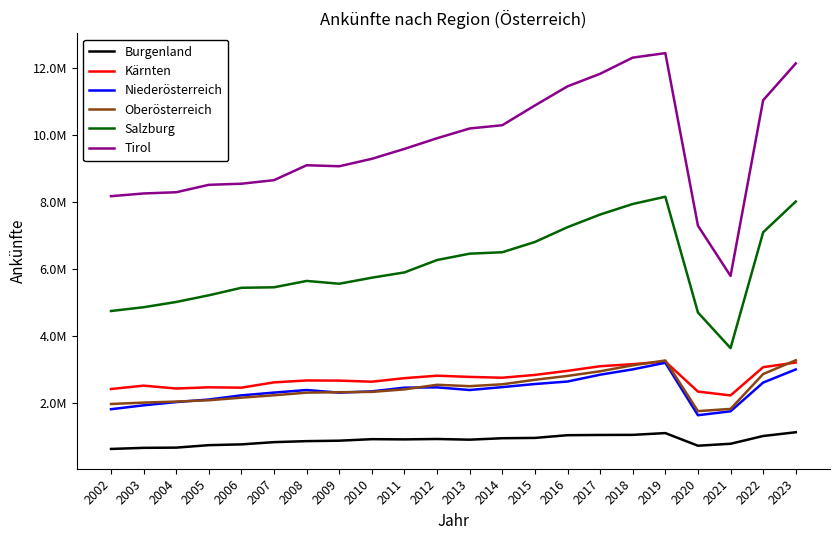

Does the chart display data point markers on the line(s)?

No